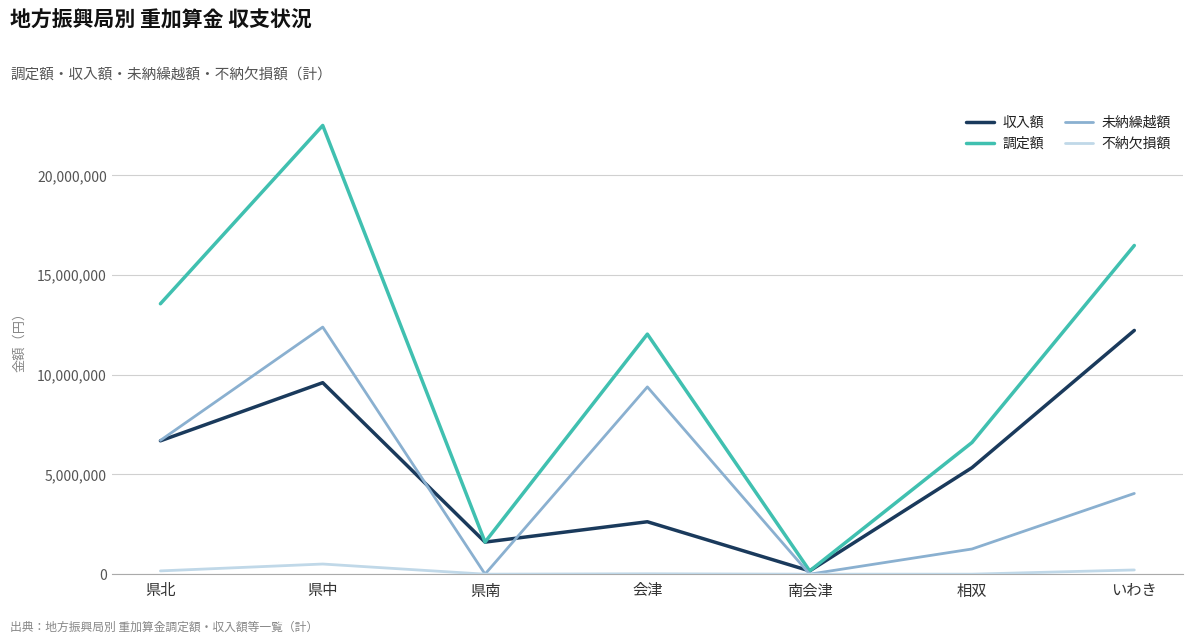

The value of 未納繰越額 at 県北 is 6708731. True or false?

True